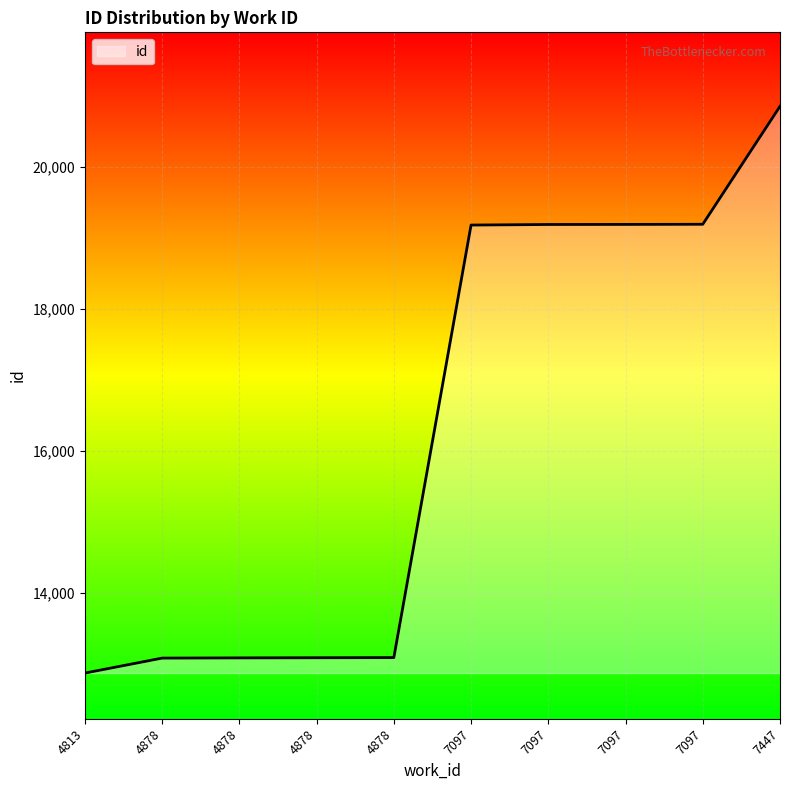

What is the difference between the values at 4878 and 7097?

6105